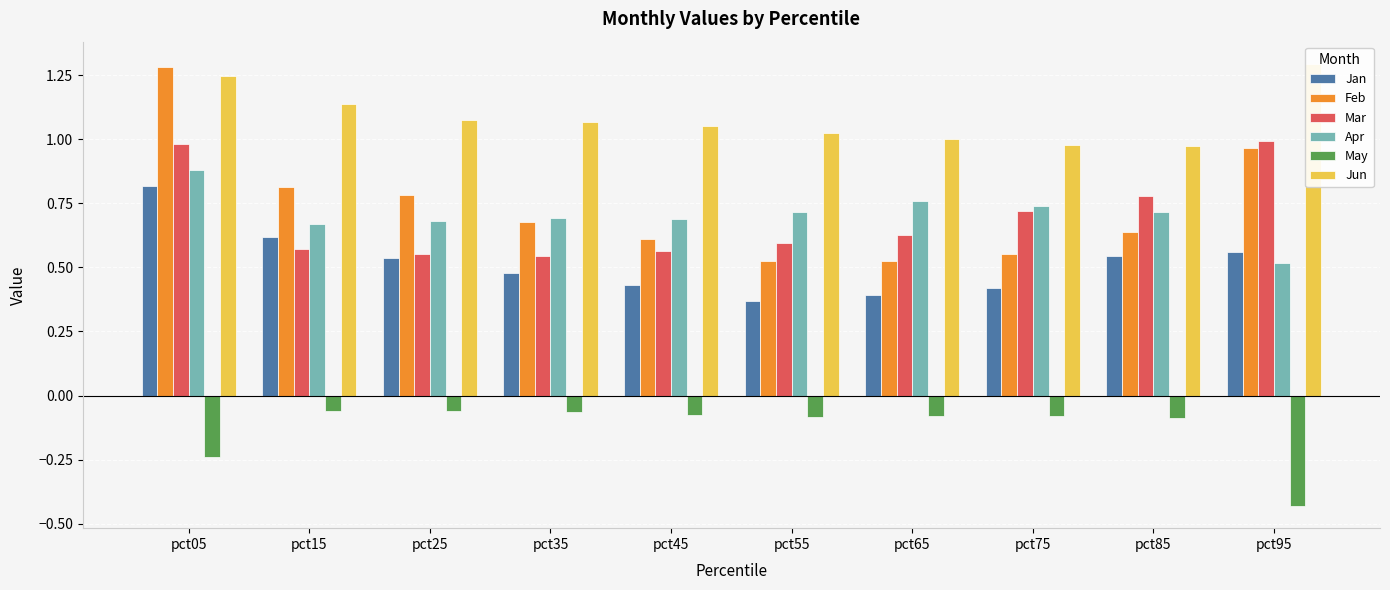

Rank the series by their maximum value, from lowest to highest.

May, Jan, Apr, Mar, Feb, Jun